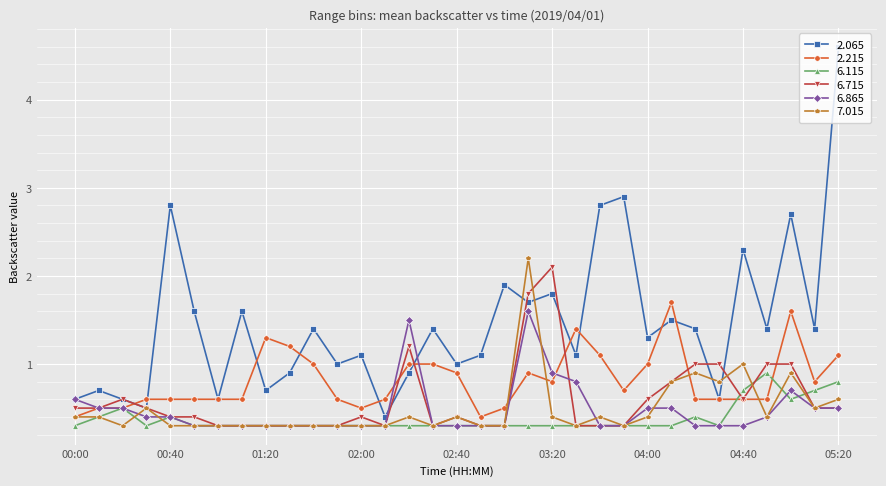

At how many categories does at least one series exceed 2?

8